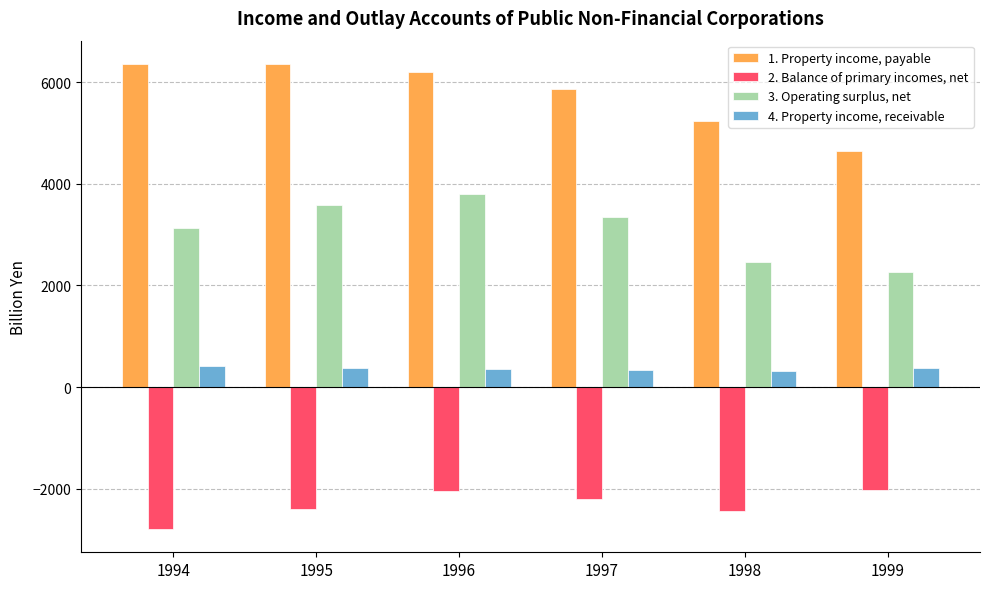

At which category is the sum across all series the highest?

1996